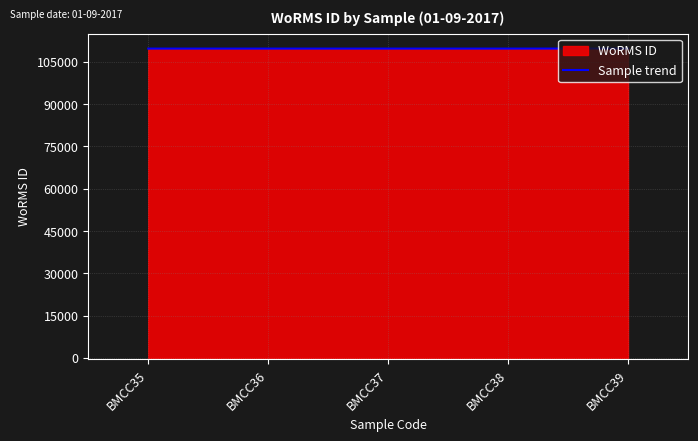

Does the chart have visible grid lines?

Yes